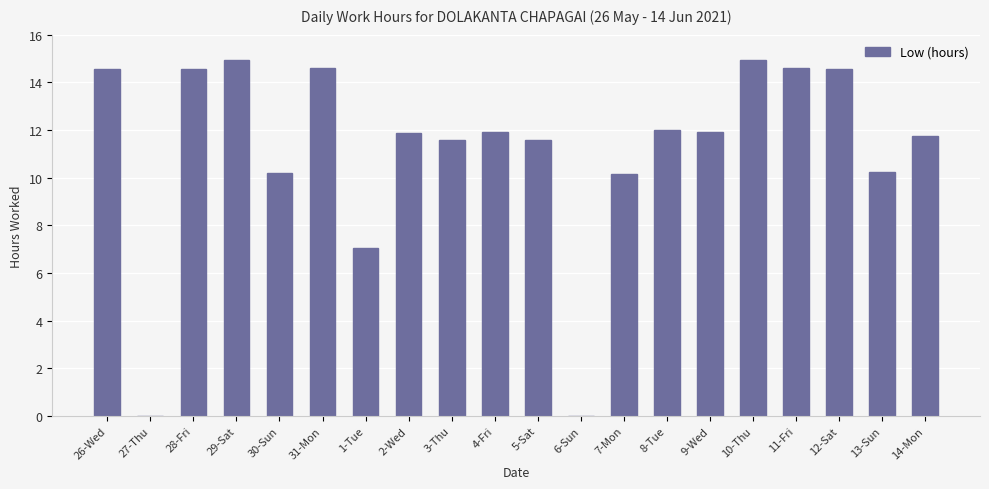

What is the greatest value displayed?

14.9